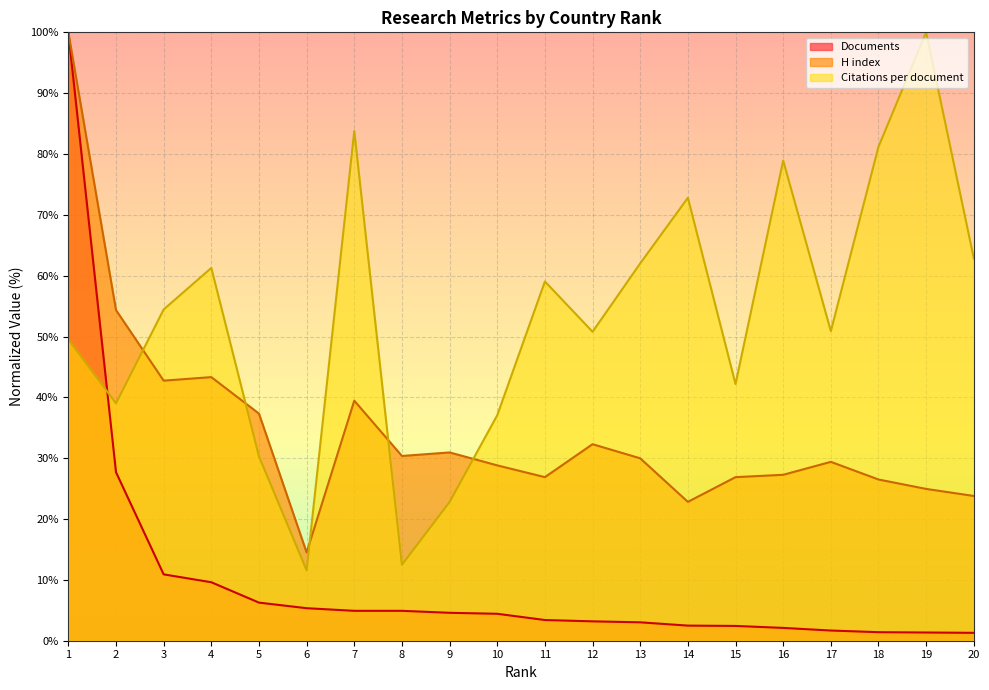

Read the Documents value at 4.

9.6